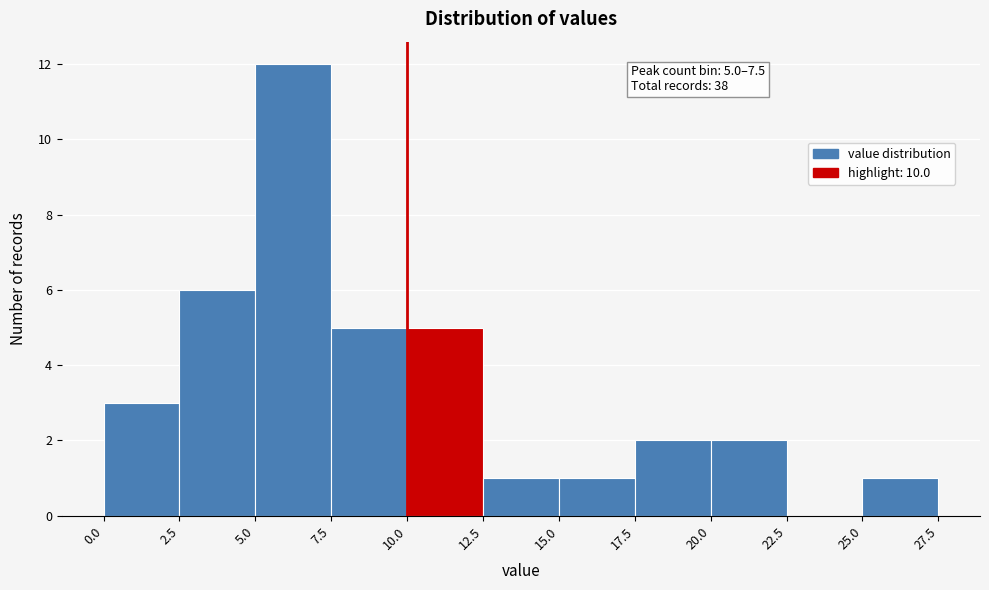

Over which range of the x-axis is the bar tallest?

5.0 to 7.5